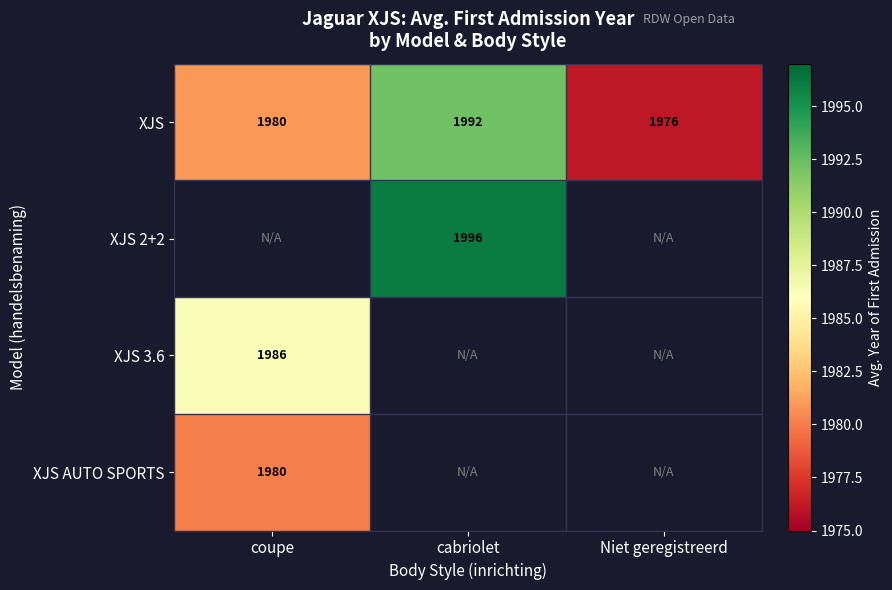

Which label corresponds to the largest value in the chart?

cabriolet